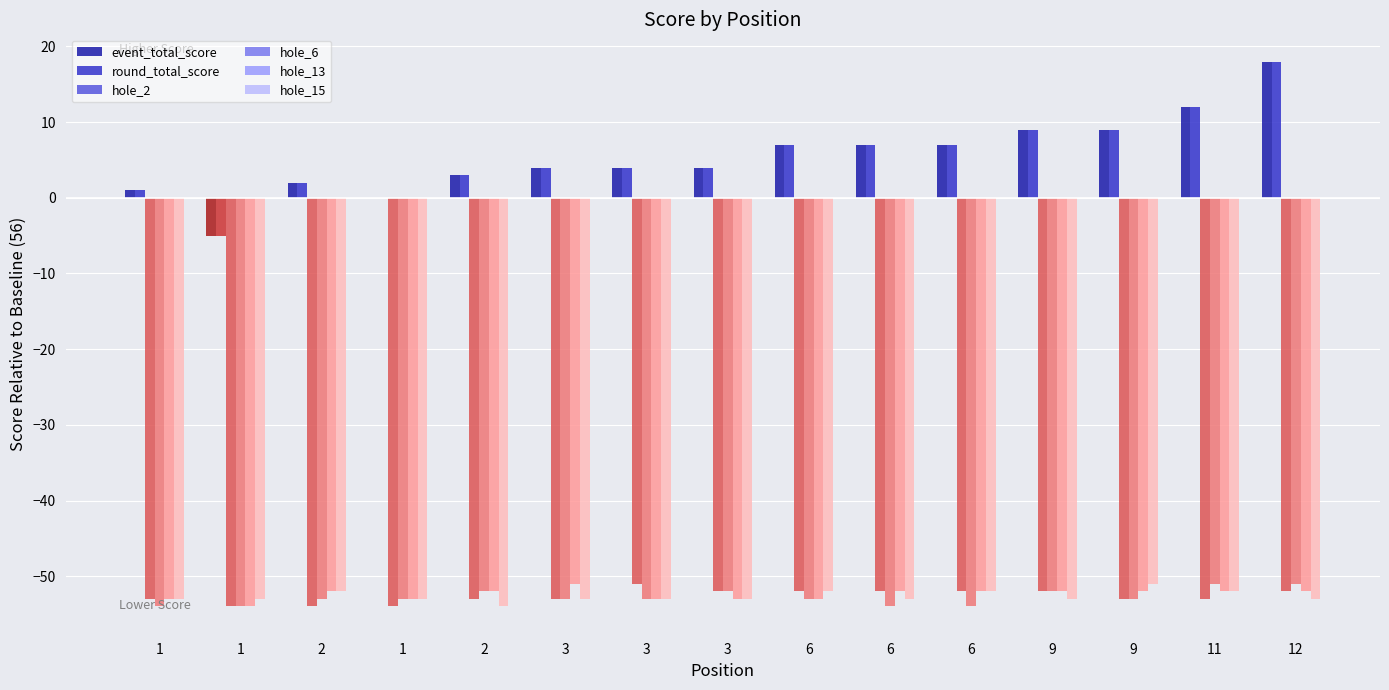

Which label corresponds to the smallest value in the chart?

1